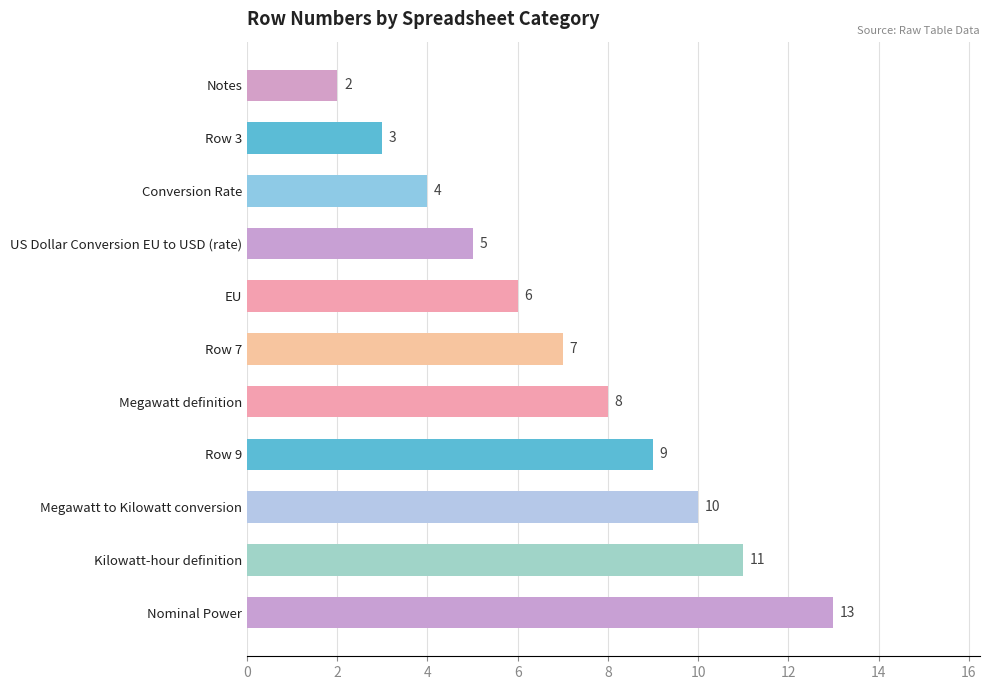

Rank the categories by value from lowest to highest.

Notes, Row 3, Conversion Rate, US Dollar Conversion EU to USD (rate), EU, Row 7, Megawatt definition, Row 9, Megawatt to Kilowatt conversion, Kilowatt-hour definition, Nominal Power